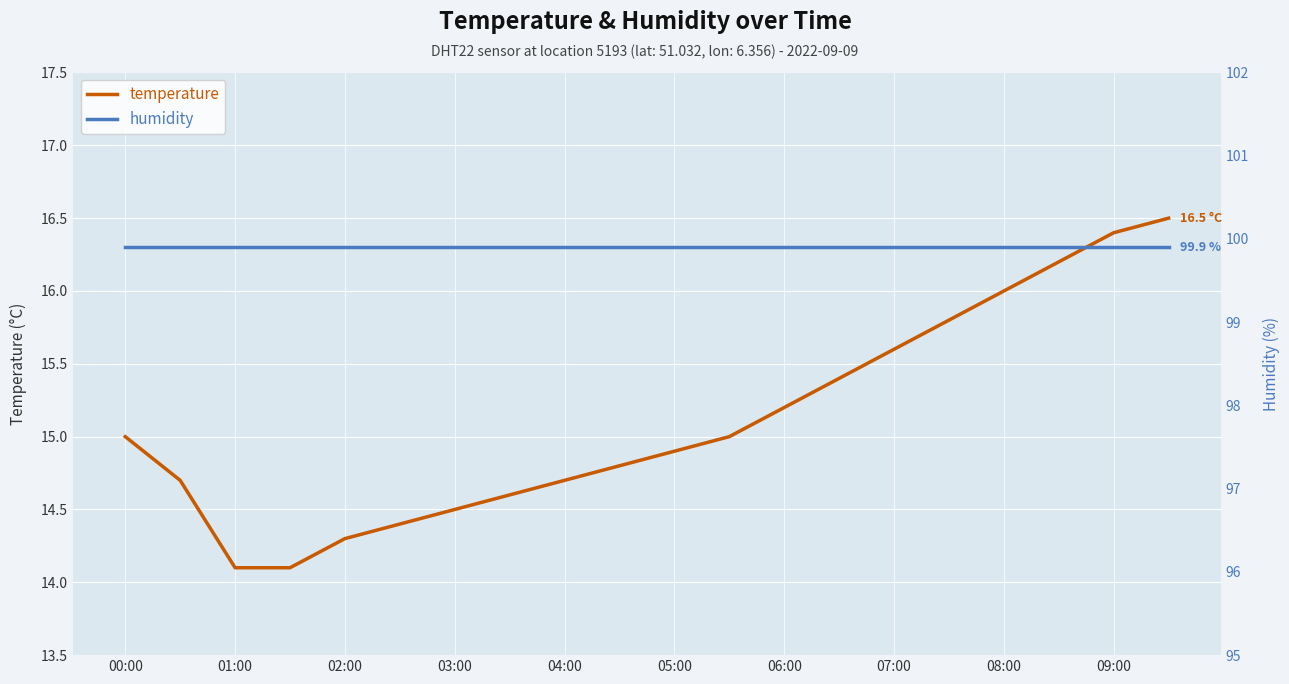

What are all the series names shown in the legend?

temperature, humidity